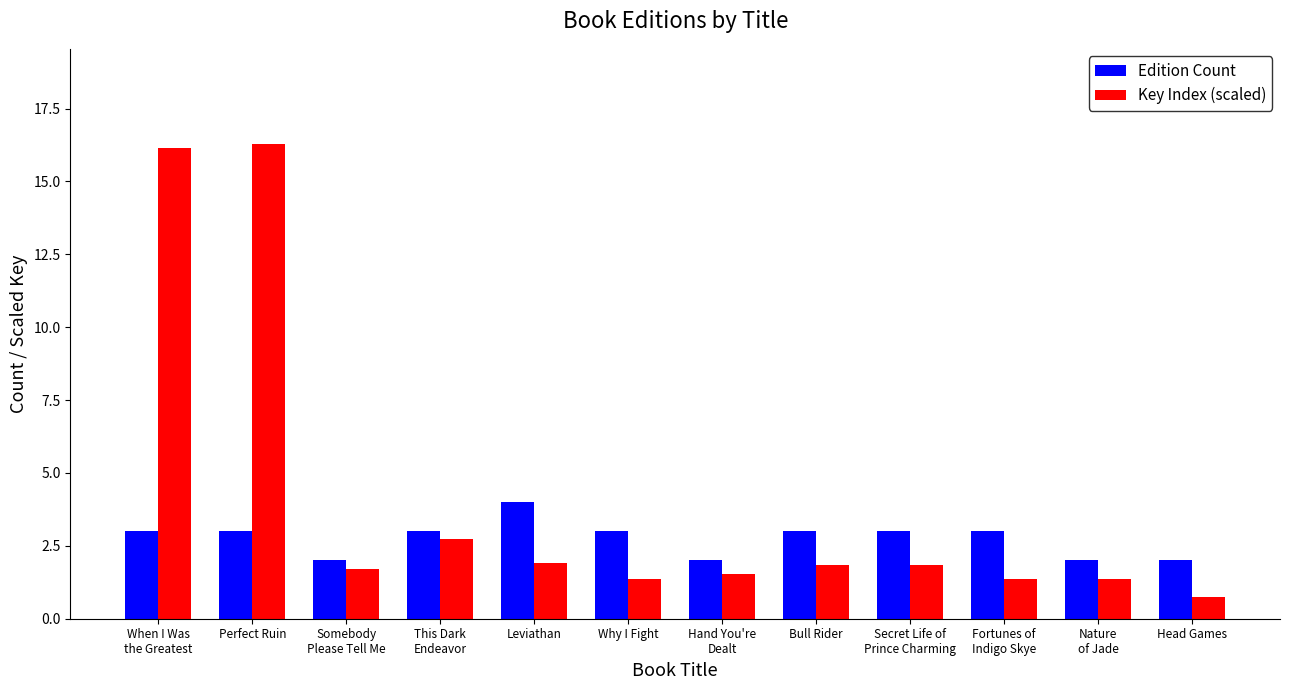

Which series has the widest spread of values?

Key Index (scaled)